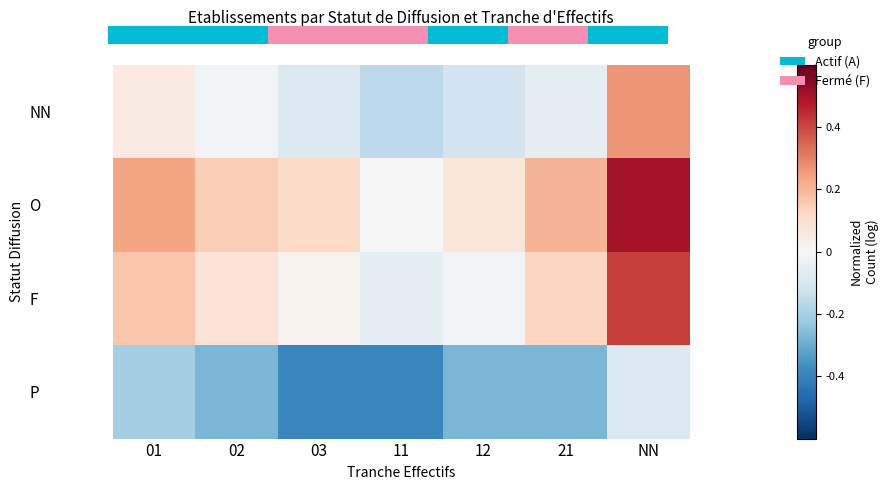

At which label is O closest to 0?

11